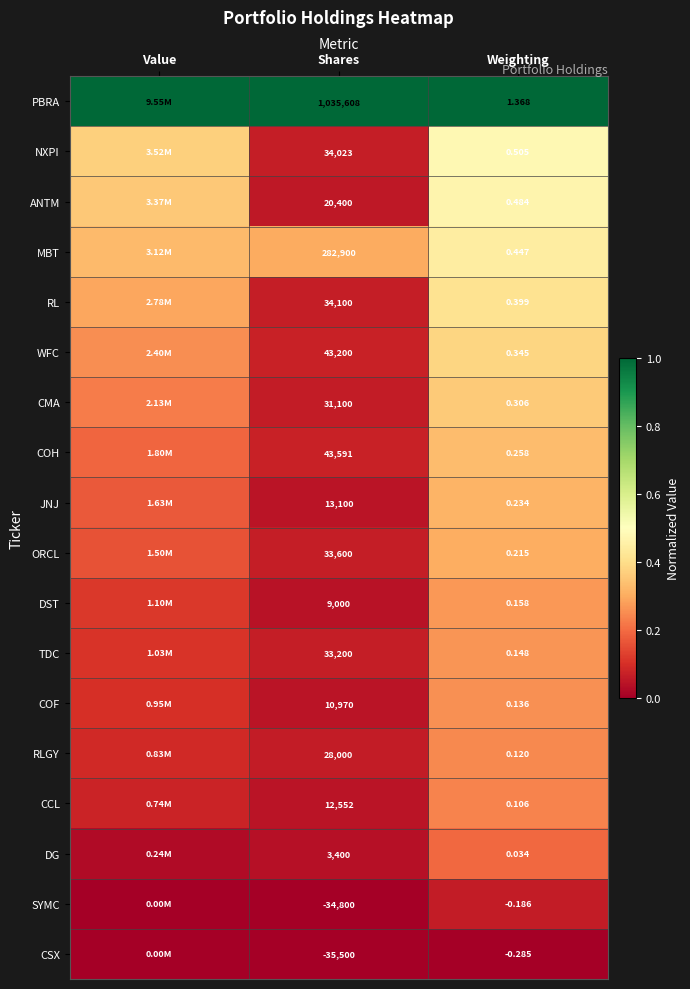

The value of DG at Shares is 0.0. True or false?

False